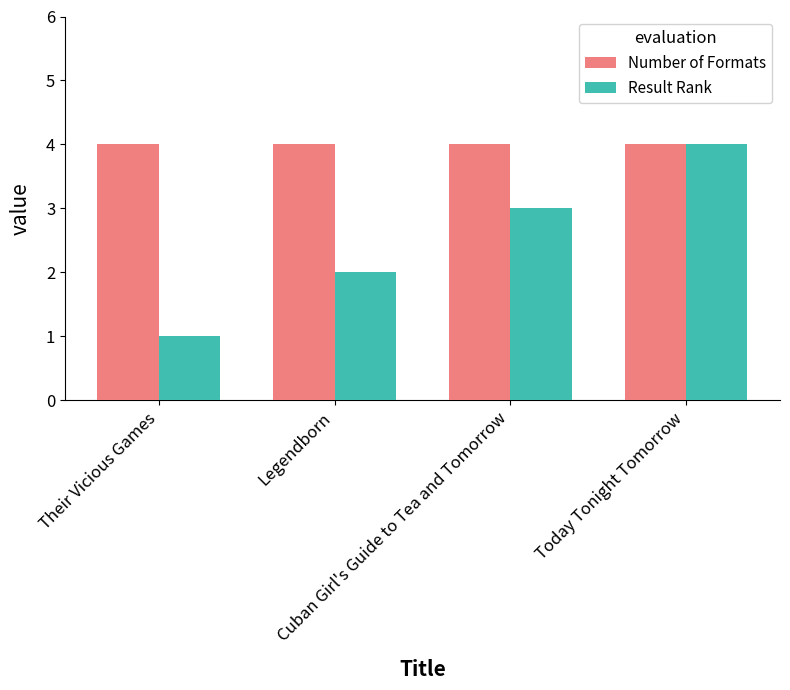

Reading left to right, what are all the values shown in this chart?

Number of Formats: Their Vicious Games=4	Legendborn=4	Cuban Girl's Guide to Tea and Tomorrow=4	Today Tonight Tomorrow=4
Result Rank: Their Vicious Games=1	Legendborn=2	Cuban Girl's Guide to Tea and Tomorrow=3	Today Tonight Tomorrow=4